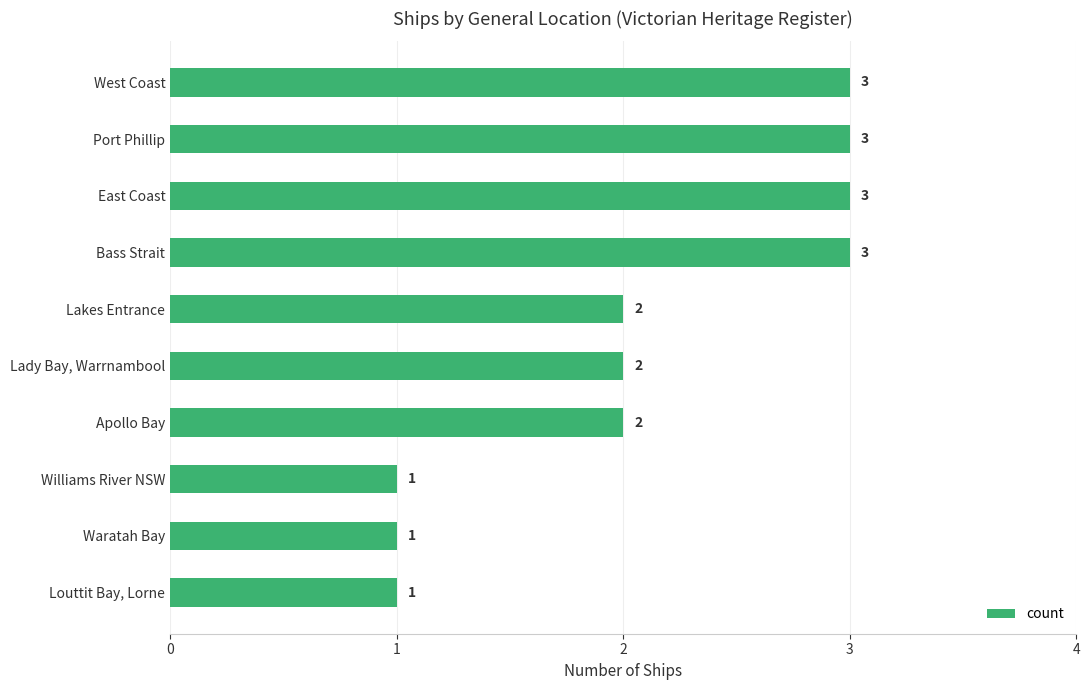

What is the value of the 4th bar from the top?

3